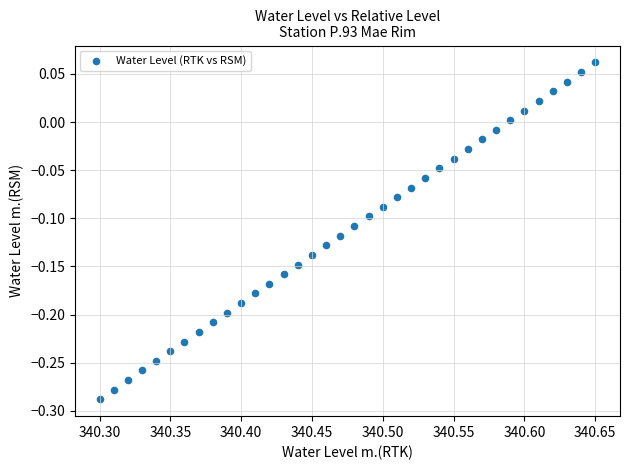

What is the range of X values (max minus min)?

0.3